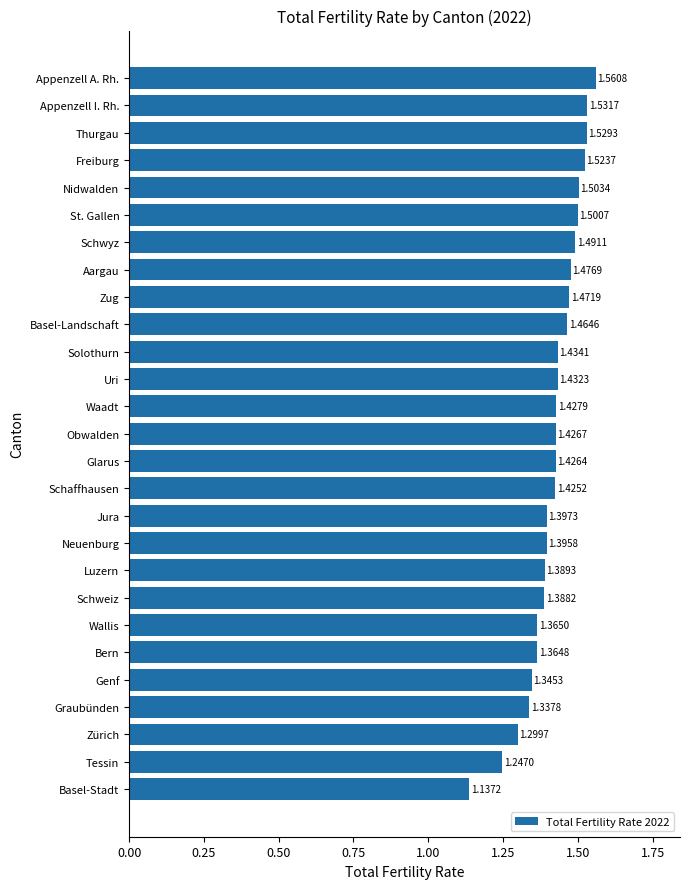

Approximately how many times larger is the value at Basel-Landschaft compared to Jura?

1.0